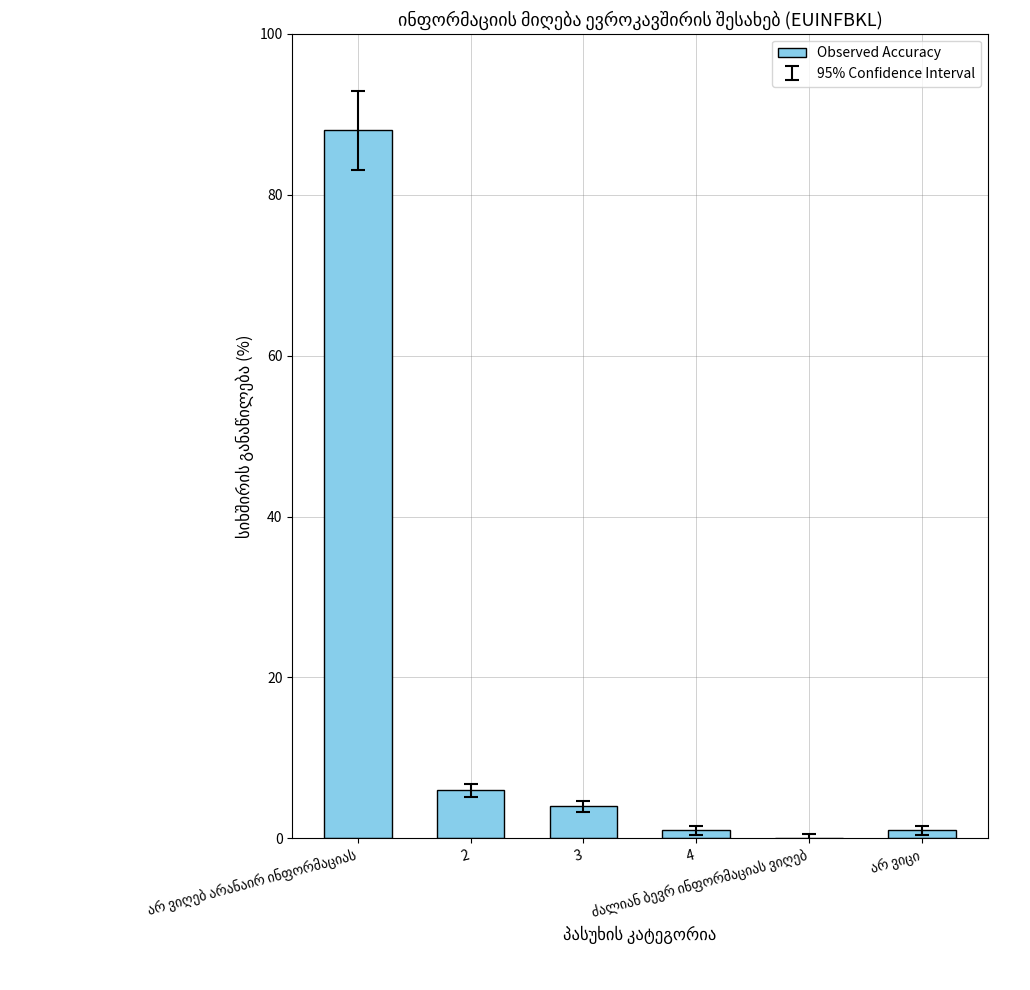

What is the sum of all values?

100